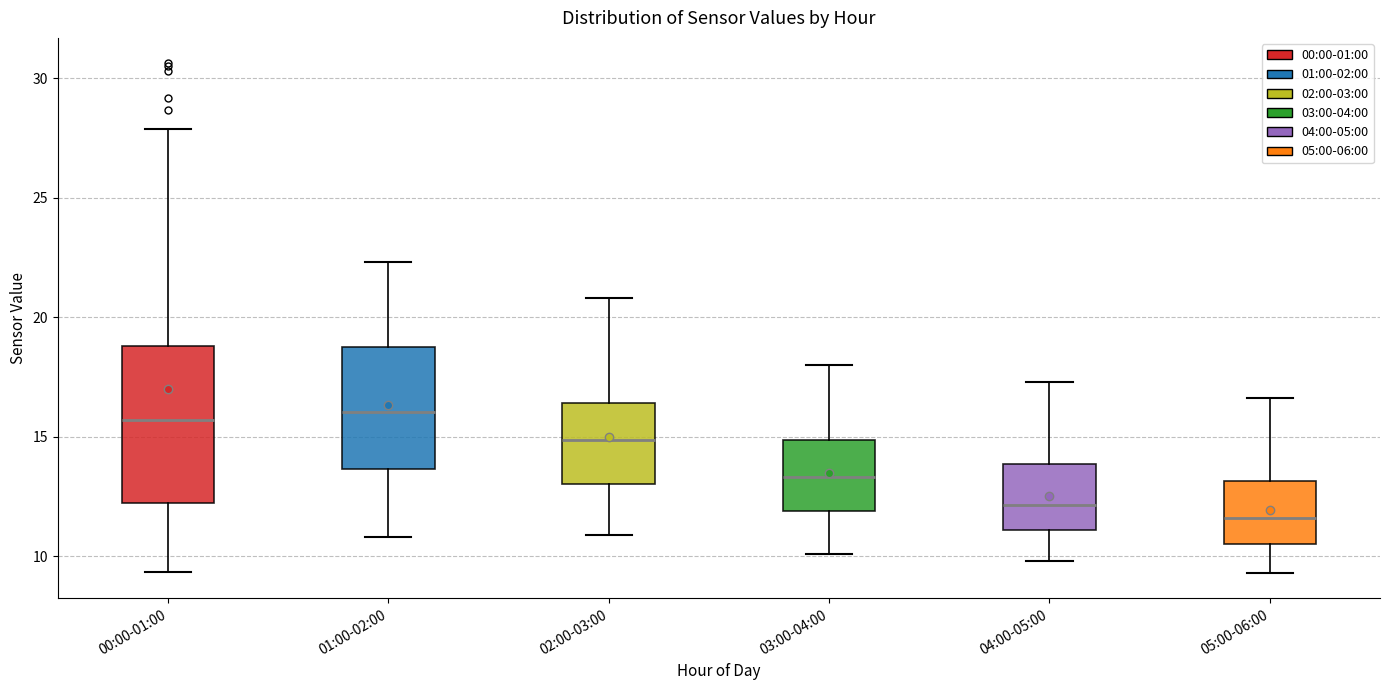

Reading left to right, read every box against the y-axis: the position of its median line, the range the box covers, and the ends of its whiskers. The values are not printed on the chart, so give them approximately, as read against the axis.

00:00-01:00: median 15.5, box 12.0 to 19.0, whiskers 9.5 to 28.0
01:00-02:00: median 16.0, box 13.5 to 19.0, whiskers 11.0 to 22.5
02:00-03:00: median 15.0, box 13.0 to 16.5, whiskers 11.0 to 21.0
03:00-04:00: median 13.5, box 12.0 to 15.0, whiskers 10.0 to 18.0
04:00-05:00: median 12.0, box 11.0 to 14.0, whiskers 10.0 to 17.5
05:00-06:00: median 11.5, box 10.5 to 13.0, whiskers 9.5 to 16.5